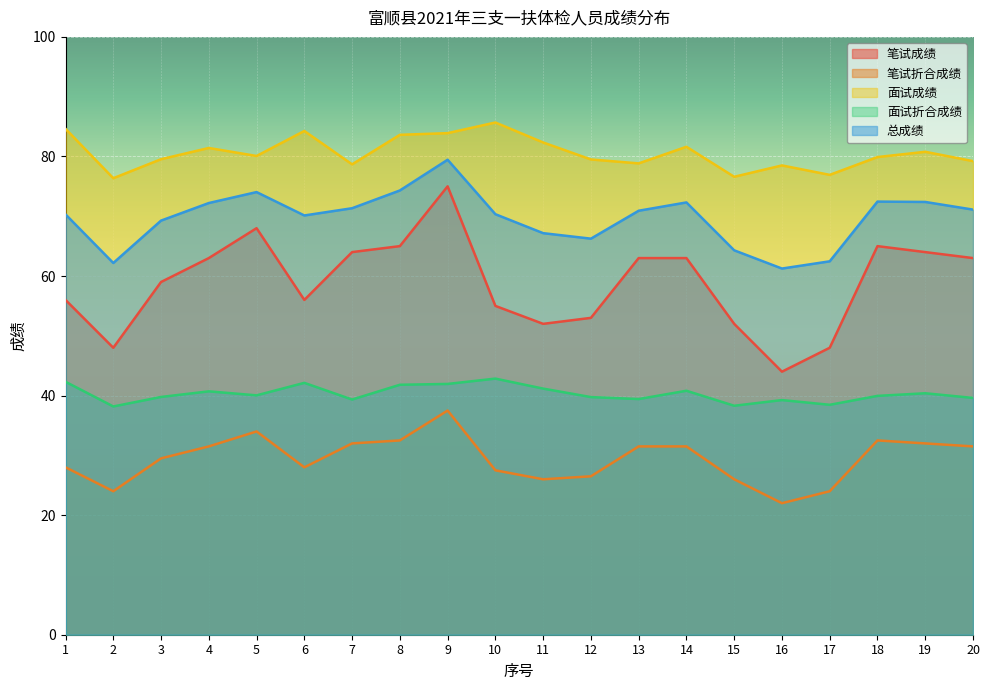

What is the difference between the maximum and second lowest values in the 面试成绩 series?

9.1